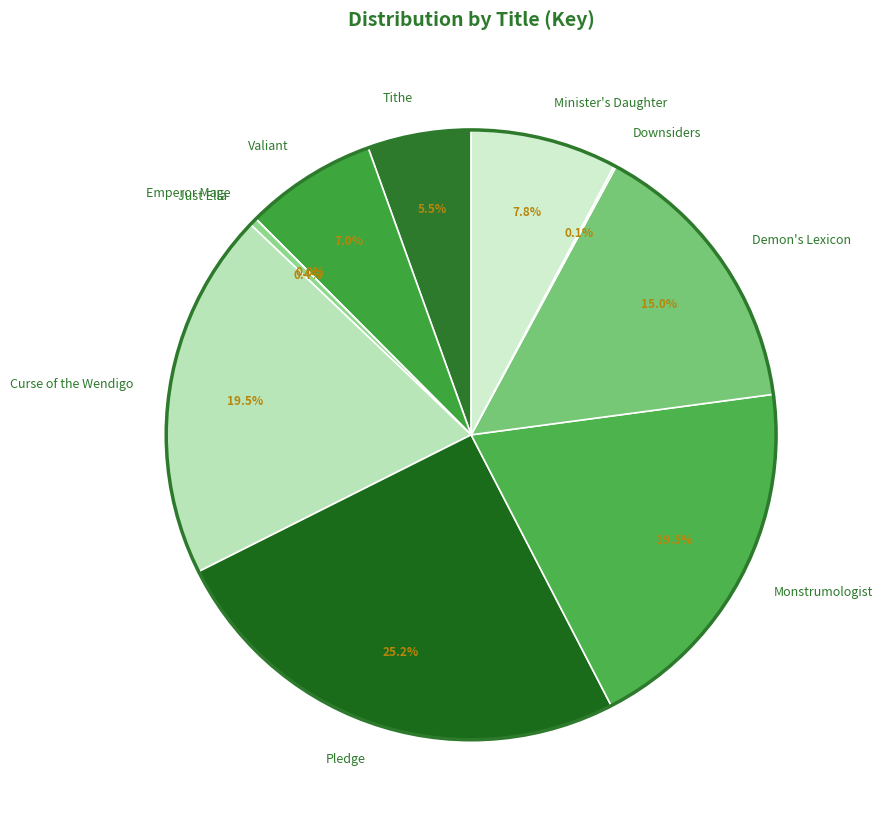

True or false: Pledge accounts for 25% of the total.

True